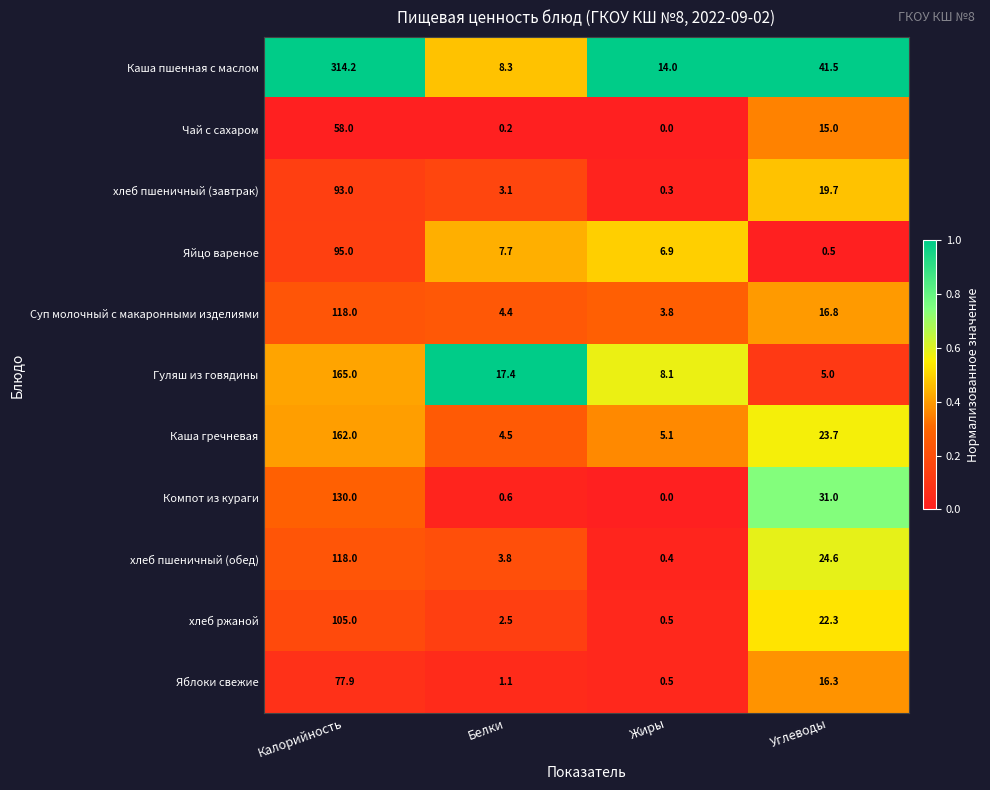

Which series has the largest total across all categories?

Каша пшенная с маслом